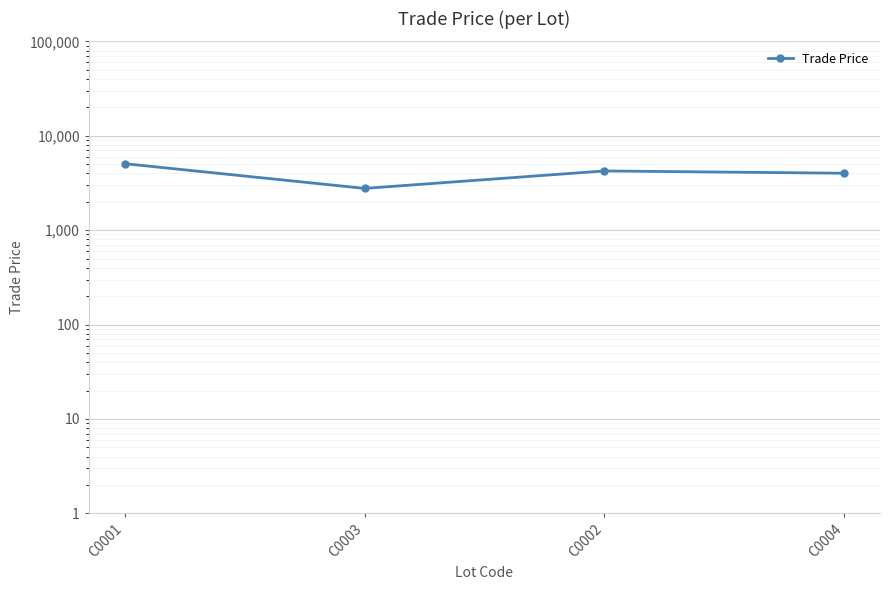

What is the maximum value shown in the chart?

5060.0